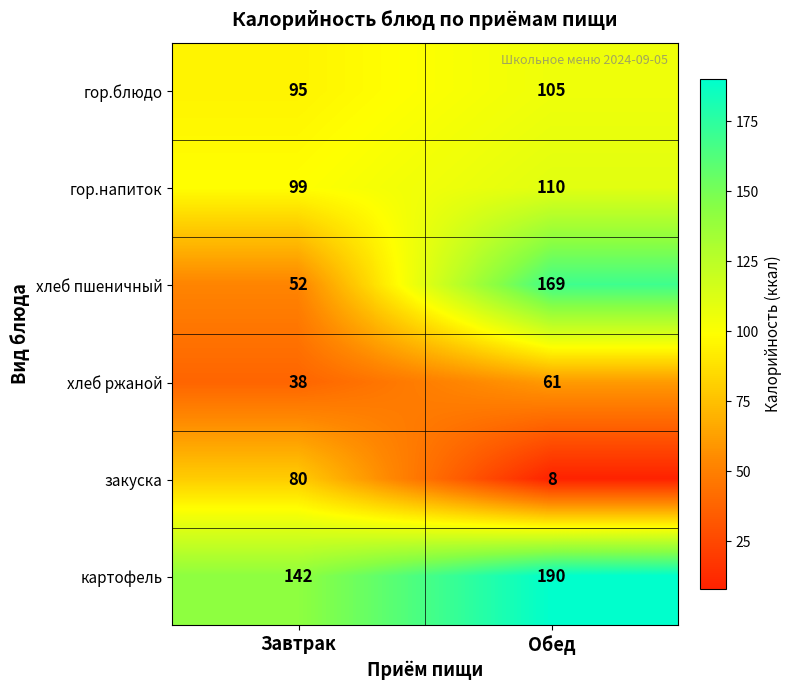

Which series has the widest spread of values?

хлеб пшеничный